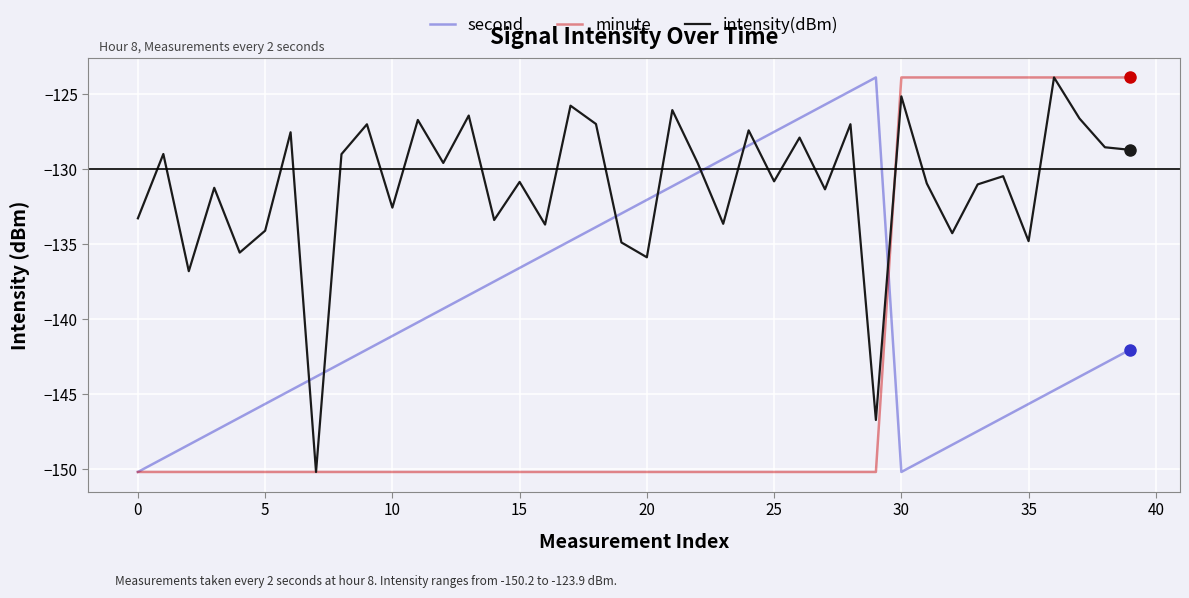

How many interior local peaks does the second series have?

1